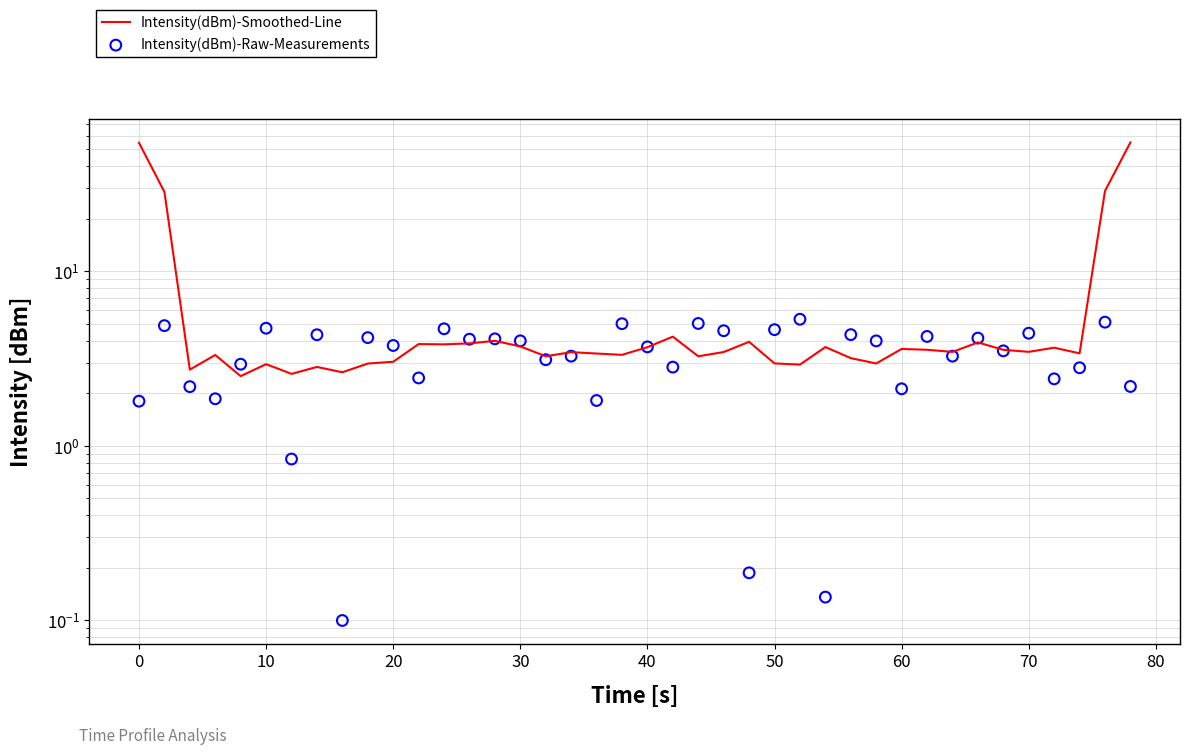

What are all the series names shown in the legend?

Intensity(dBm)-Smoothed-Line, Intensity(dBm)-Raw-Measurements